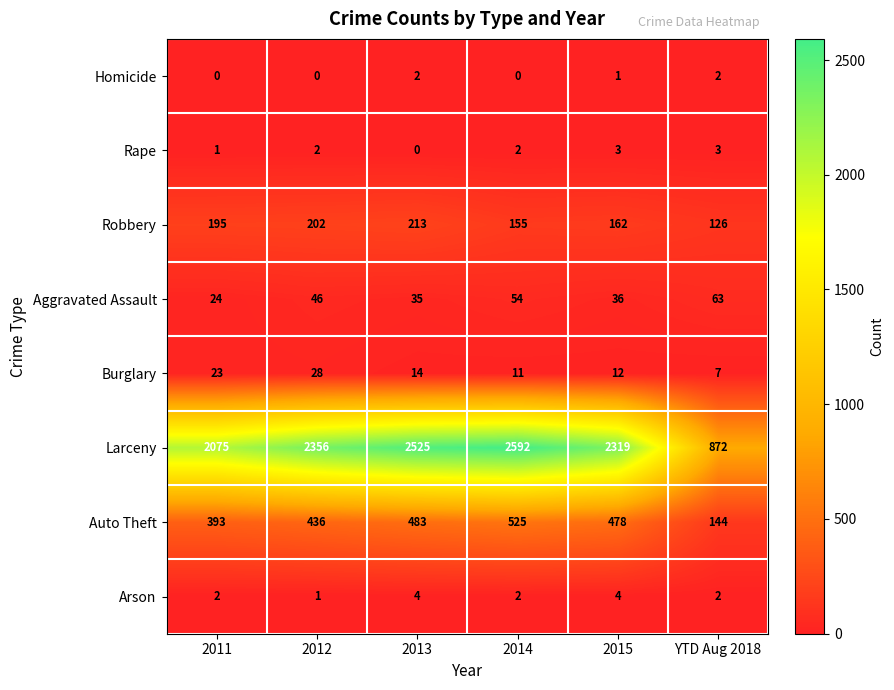

Which series has the largest range (max minus min)?

Larceny